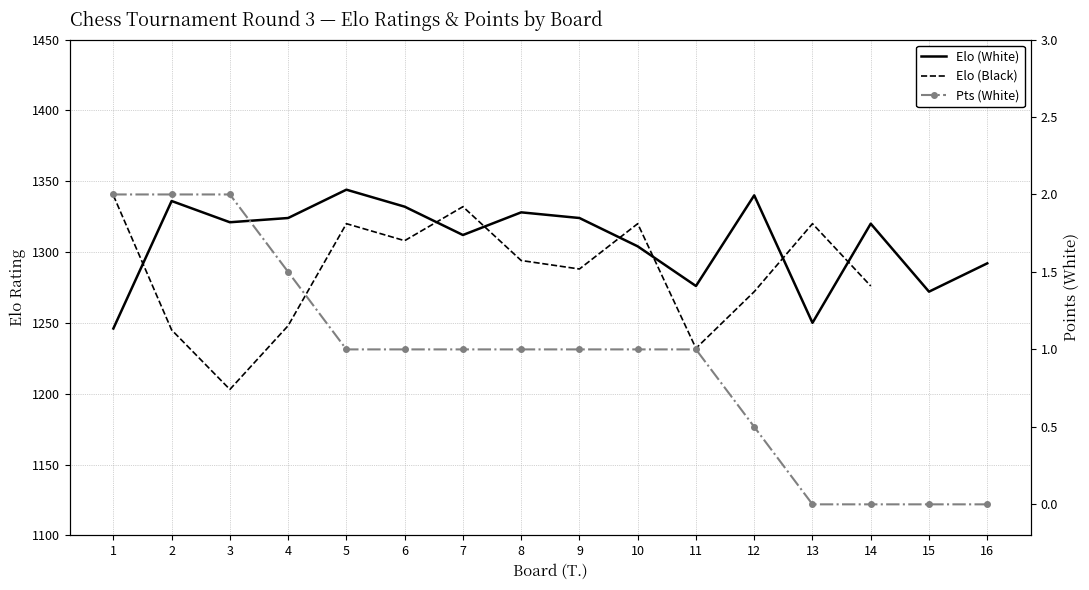

The value of Elo (White) at 3 is 1321.0. True or false?

True